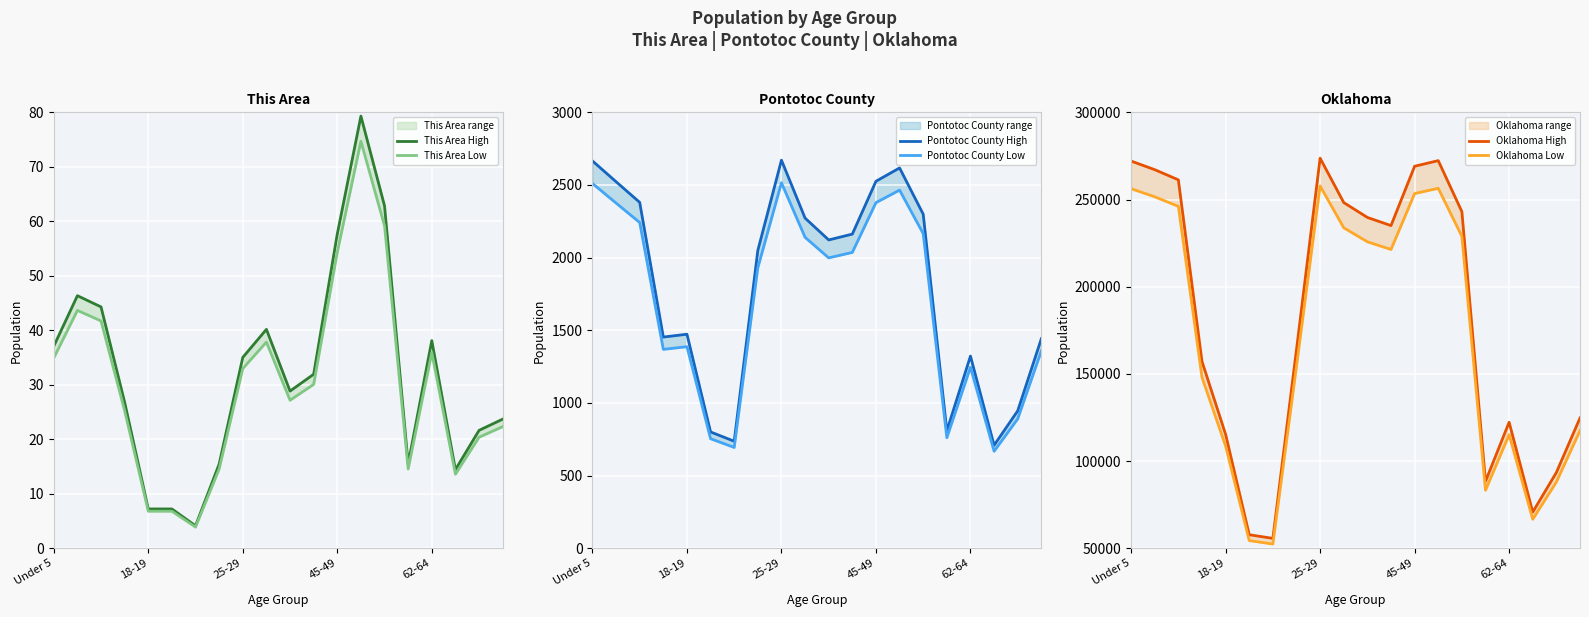

What is the sum of all Oklahoma Low values?

3419350.9